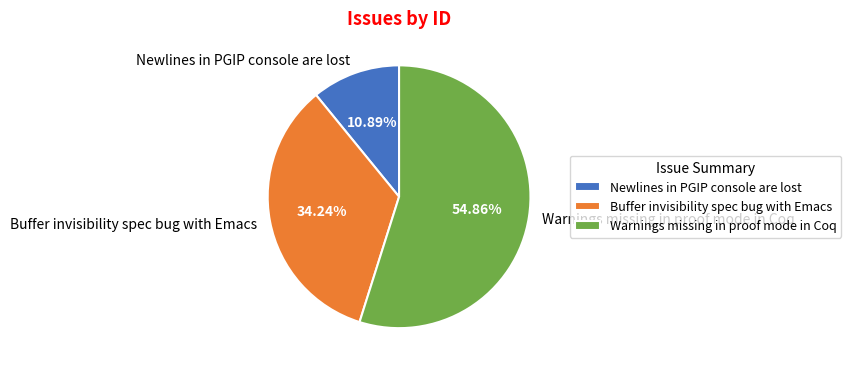

Between Buffer invisibility spec bug with Emacs and Warnings missing in proof mode in Coq, which is larger?

Warnings missing in proof mode in Coq